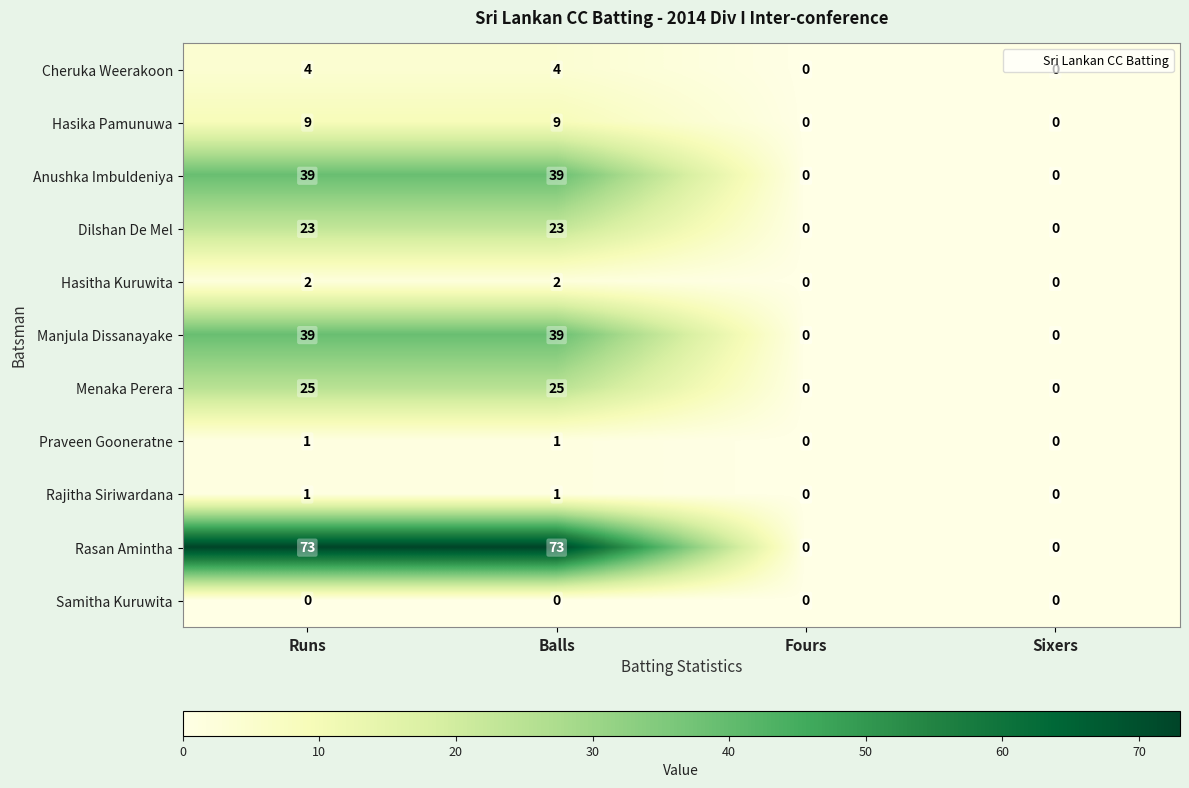

Which series has the largest total across all categories?

Rasan Amintha